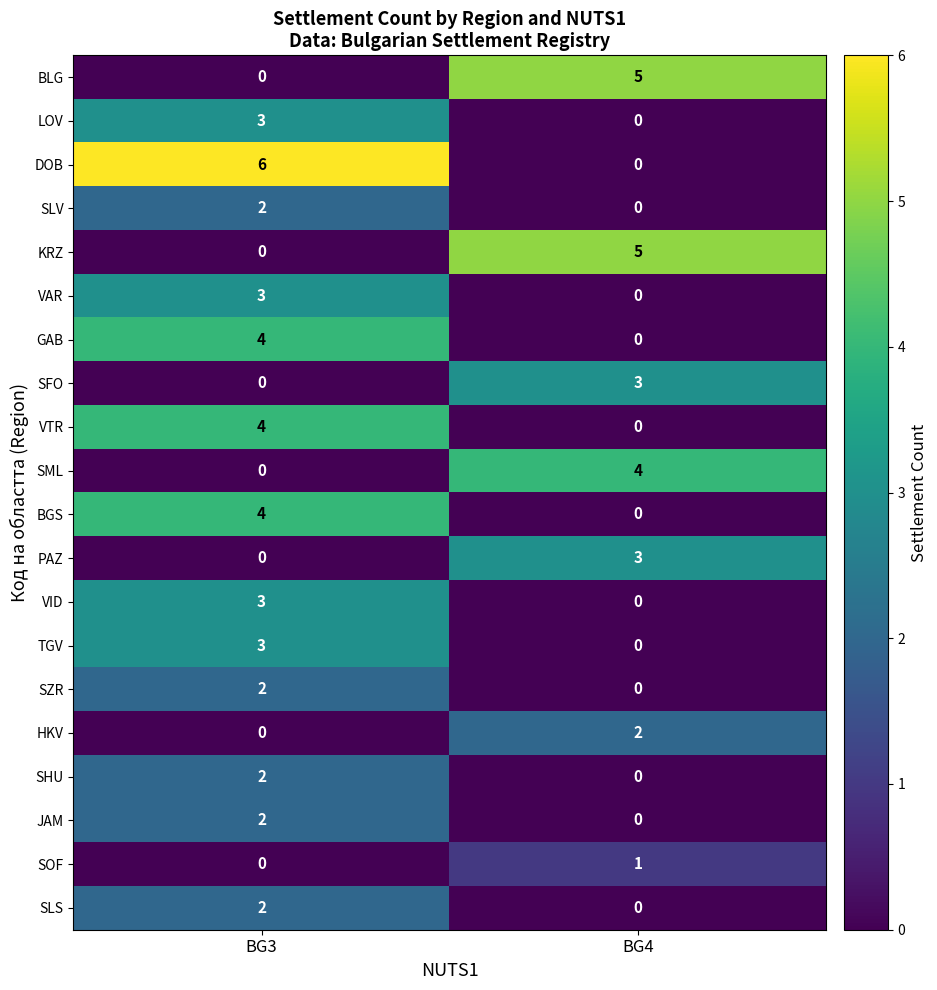

Rank the categories by VTR value from lowest to highest.

BG4, BG3